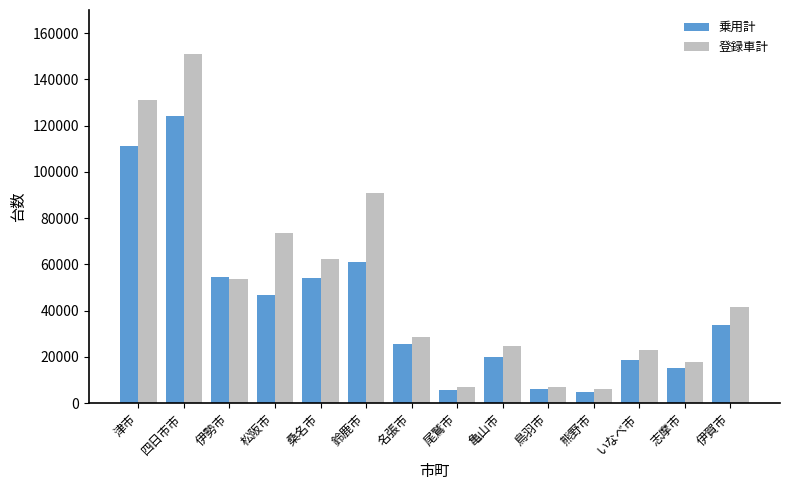

What is the spread (max minus min) of values at 四日市市?

26880